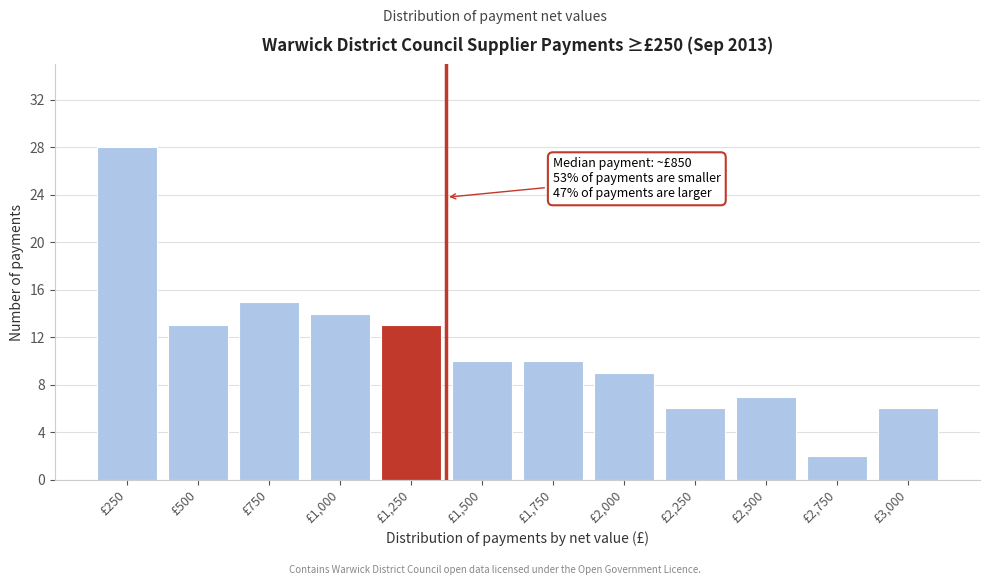

Reading left to right, what are all the values shown in this chart?

£250=28	£500=13	£750=15	£1,000=14	£1,250=13	£1,500=10	£1,750=10	£2,000=9	£2,250=6	£2,500=7	£2,750=2	£3,000=6